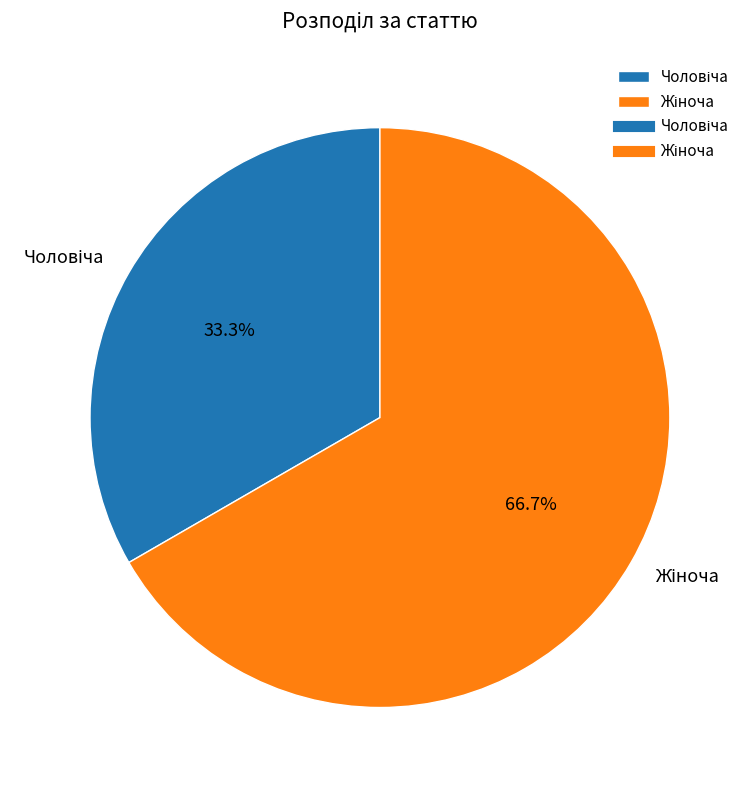

Do Жіноча and Чоловіча together represent more than half of the pie?

Yes